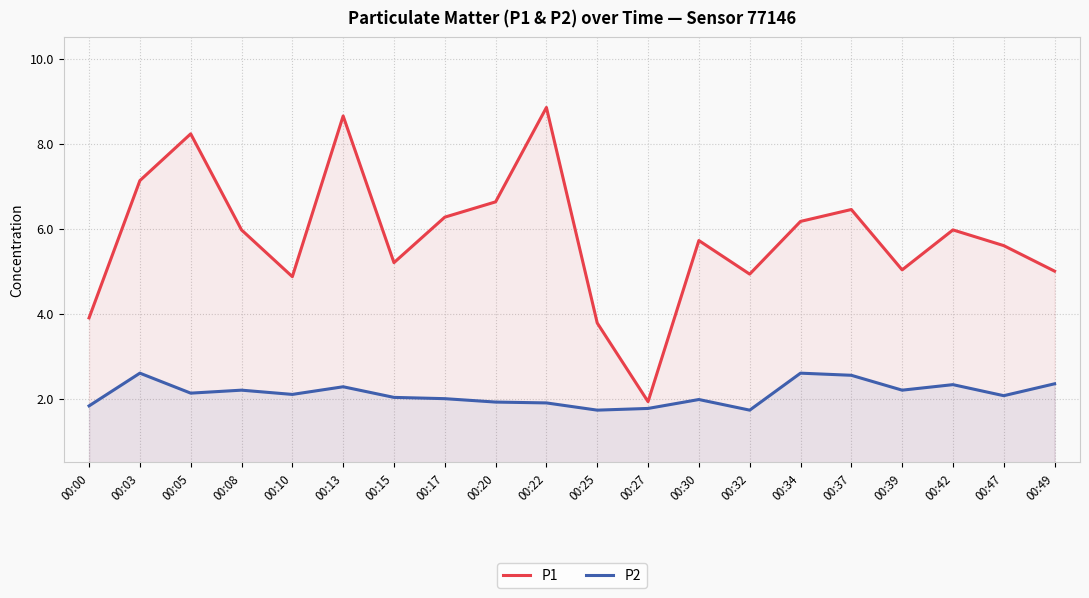

What is the difference between the second highest and second lowest values in the P1 series?

4.9